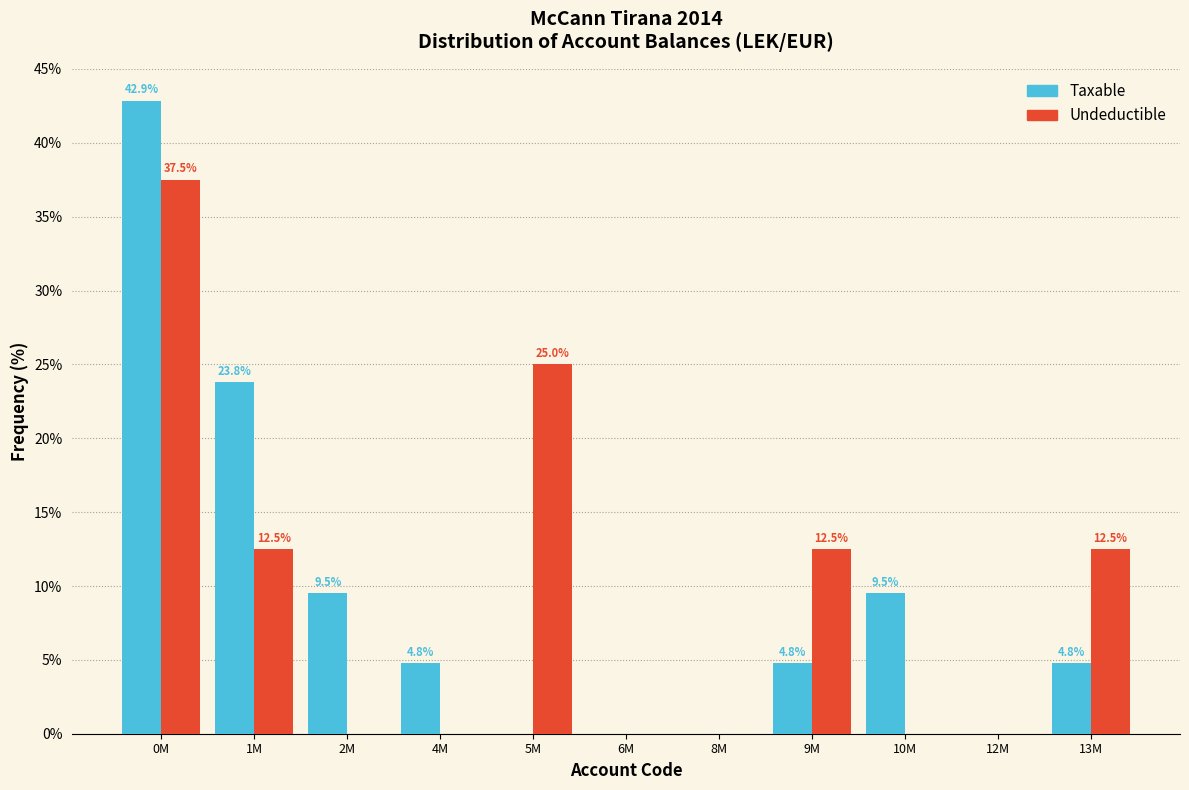

Reading left to right, transcribe all the data shown in this chart.

Taxable: 0M=42.9	1M=23.8	2M=9.5	4M=4.8	5M=0.0	6M=0.0	8M=0.0	9M=4.8	10M=9.5	12M=0.0	13M=4.8
Undeductible: 0M=37.5	1M=12.5	2M=0.0	4M=0.0	5M=25.0	6M=0.0	8M=0.0	9M=12.5	10M=0.0	12M=0.0	13M=12.5